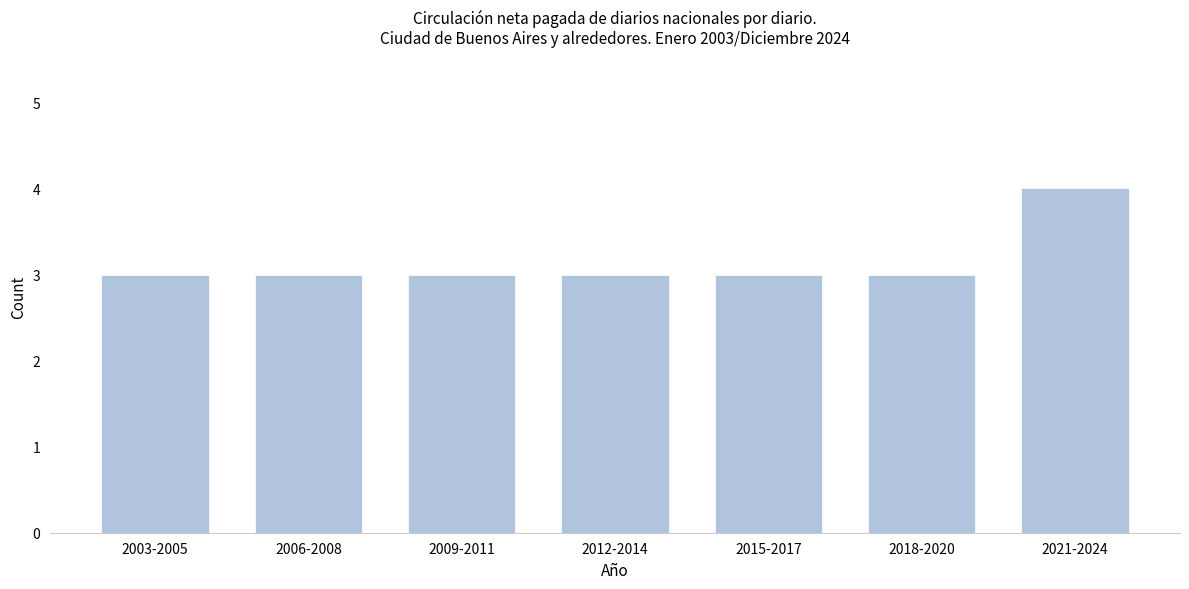

Reading left to right, what are all the values shown in this chart?

2003-2005=3	2006-2008=3	2009-2011=3	2012-2014=3	2015-2017=3	2018-2020=3	2021-2024=4